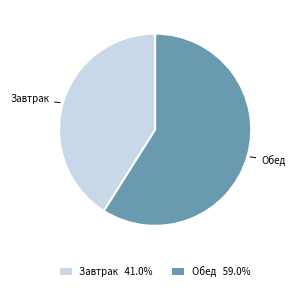

Do Обед 59.0% and Завтрак 41.0% together represent more than half of the pie?

Yes